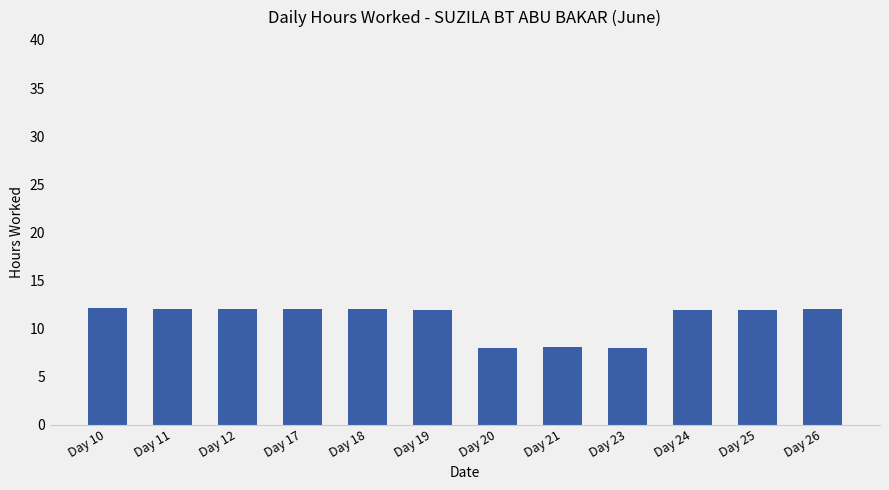

How many data points are less than 11?

3